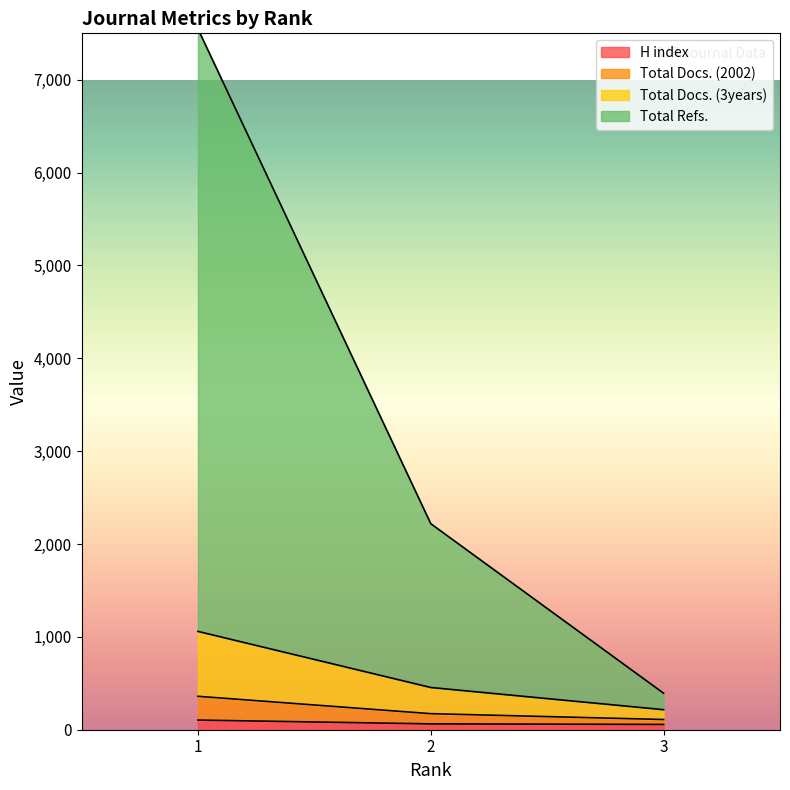

How many series are shown in this chart?

4